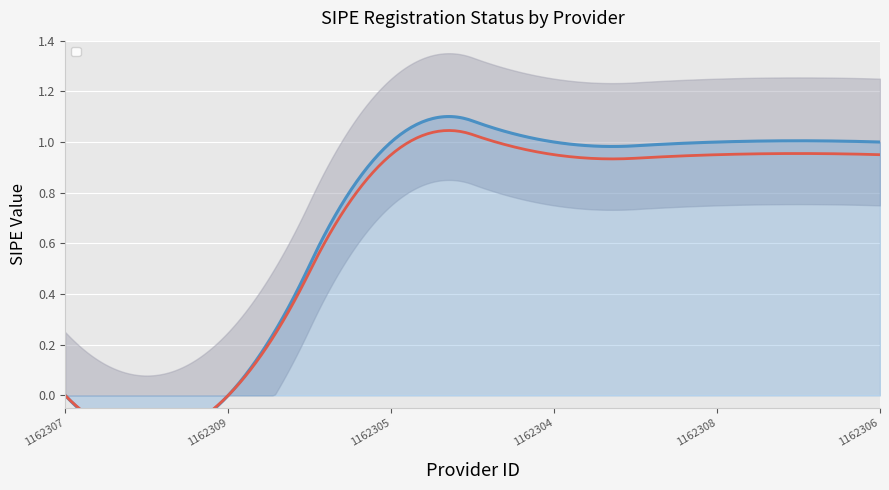

Is it true that the value at 1162308 is 1?

True